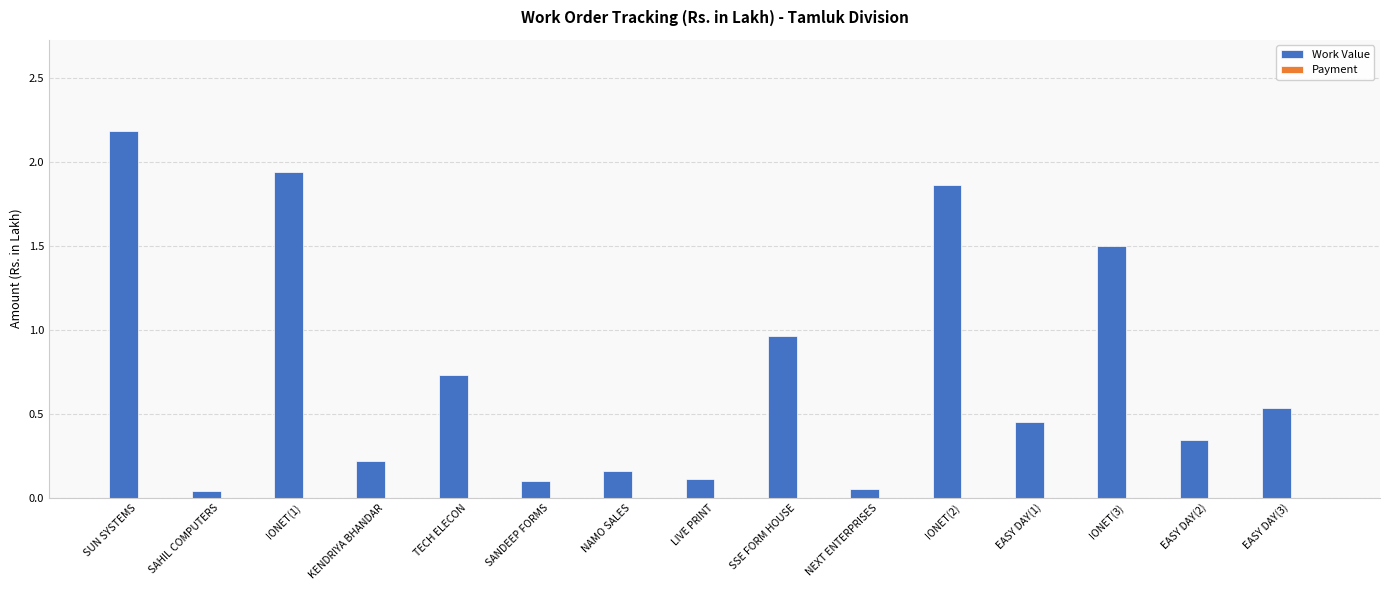

What is the label of the 11th bar from the left?

IONET(2)